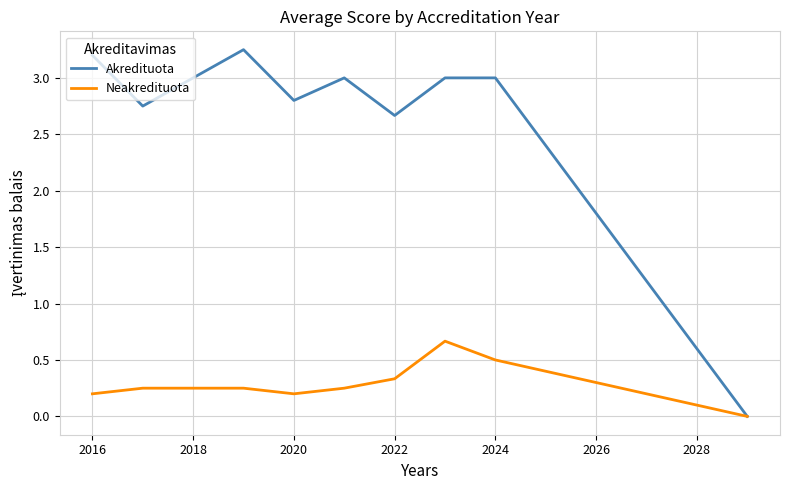

Rank the series by their average value, from highest to lowest.

Akredituota, Neakredituota